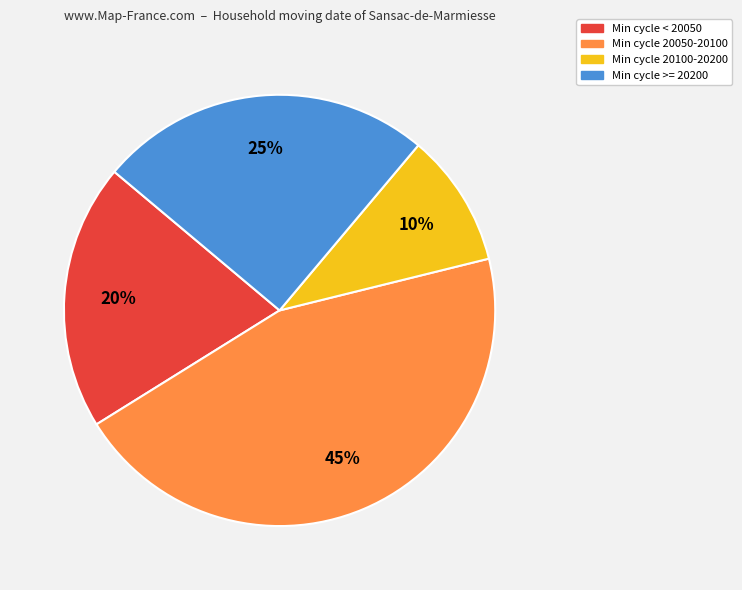

The Min cycle 20050-20100 slice represents 45% of the pie. True or false?

True